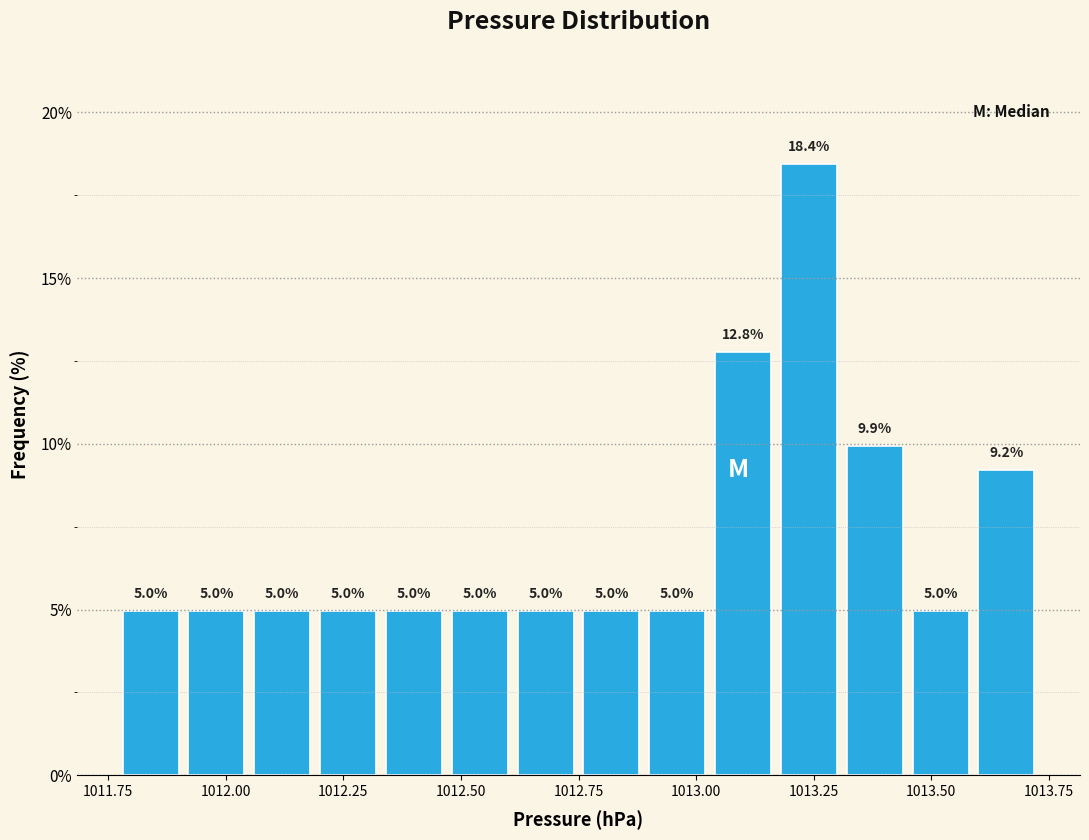

Around what value on the x-axis is the tallest bar? Give the approximate position of its centre, as read against the axis.

1013.25